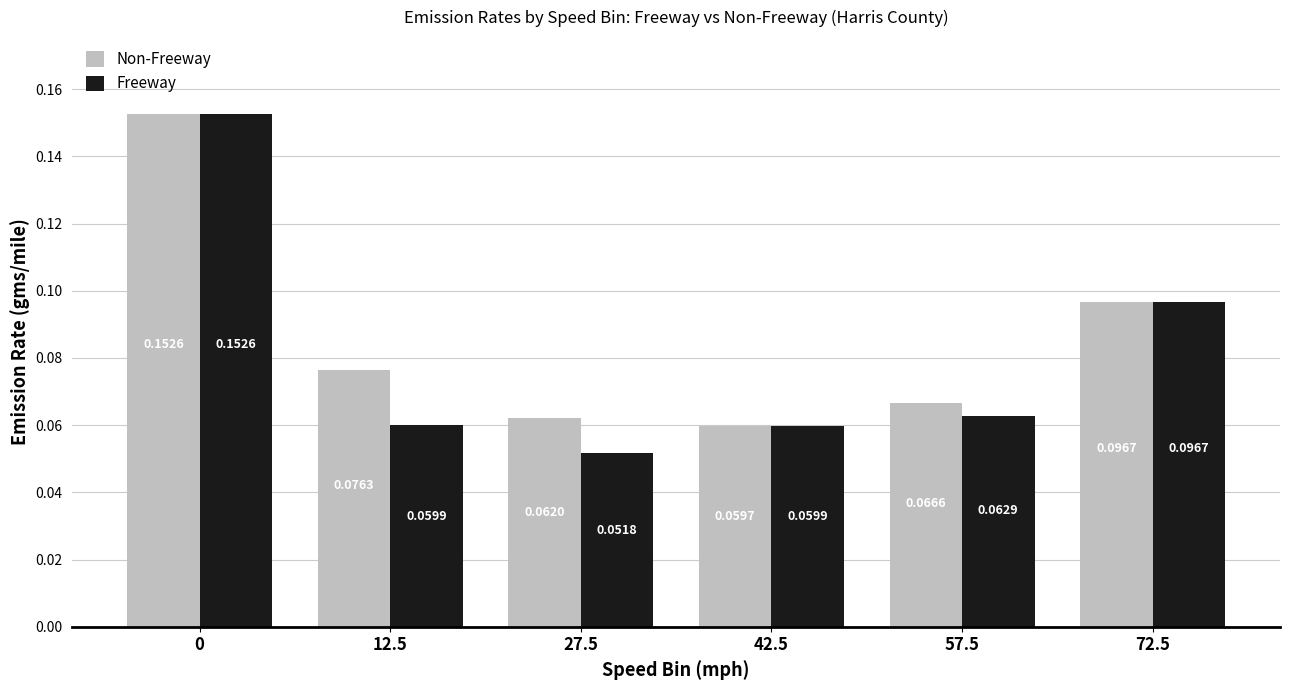

Which series has the widest spread of values?

Freeway